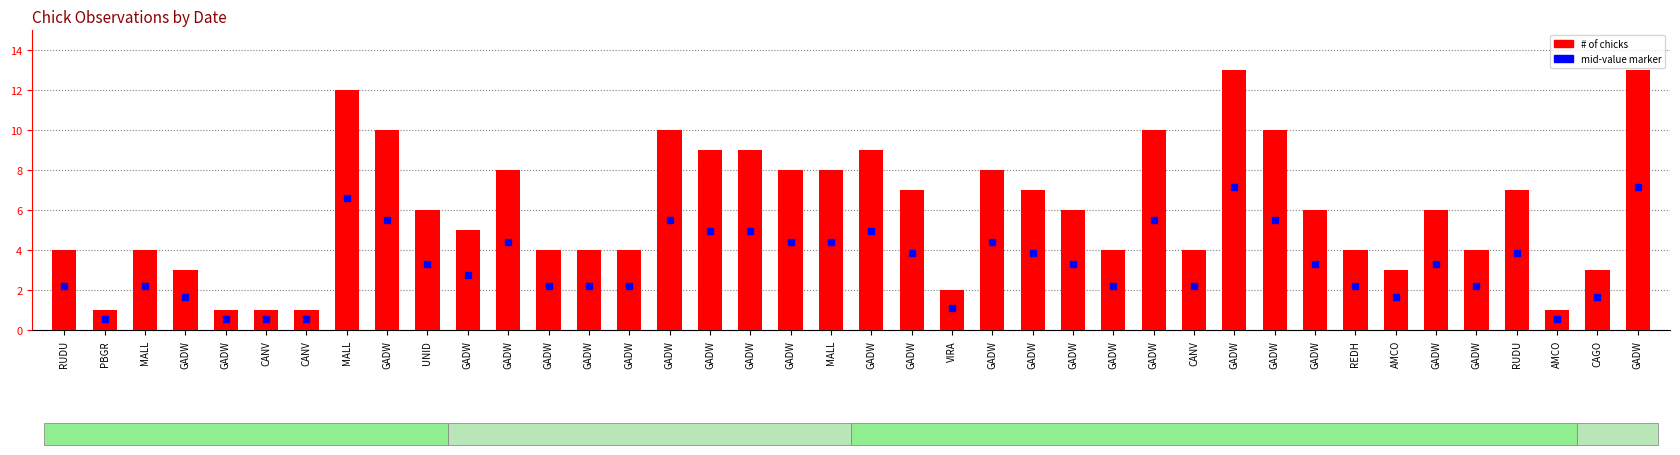

How many categories are shown in the chart?

40